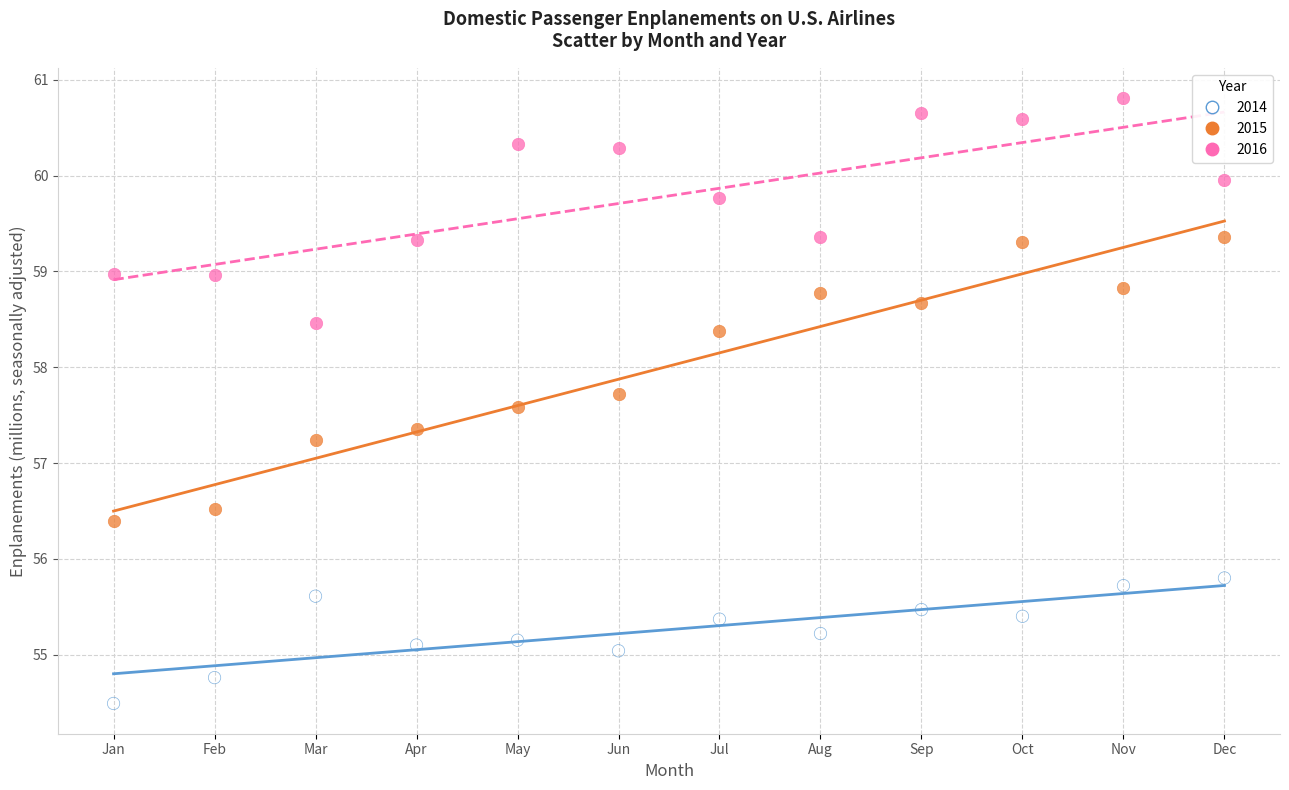

Which series contains the lowest Y value?

2014